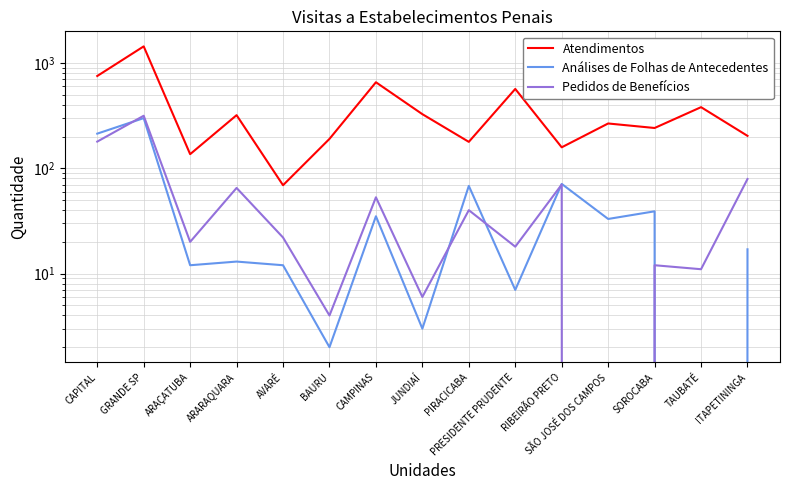

Where is the first local minimum for Atendimentos?

ARAÇATUBA